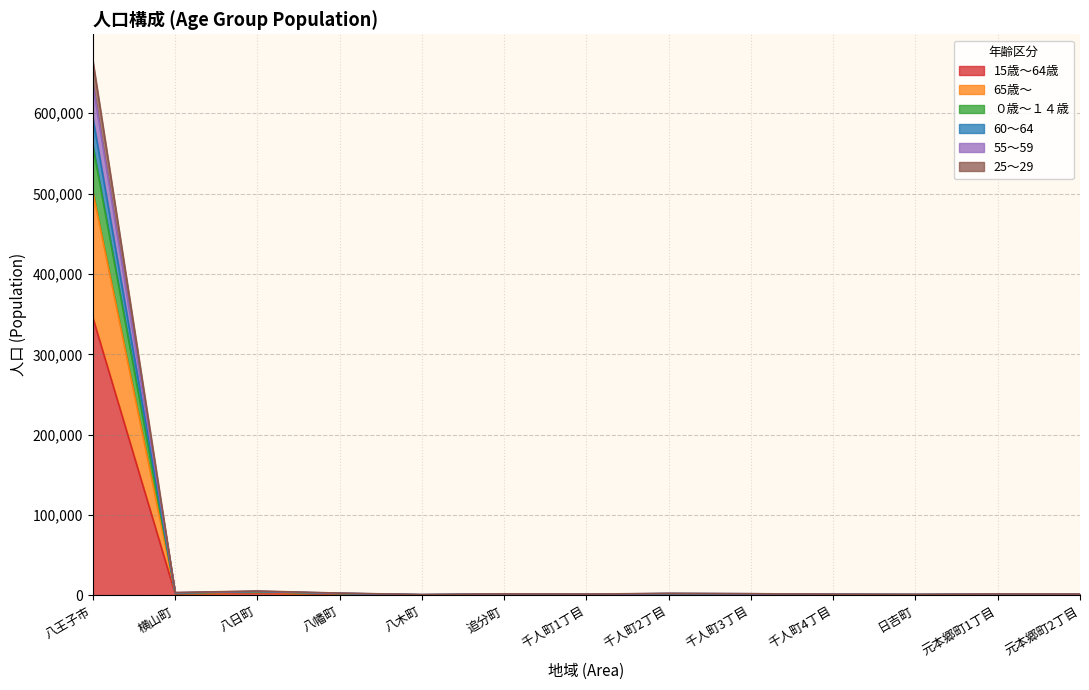

Does the chart have visible grid lines?

Yes